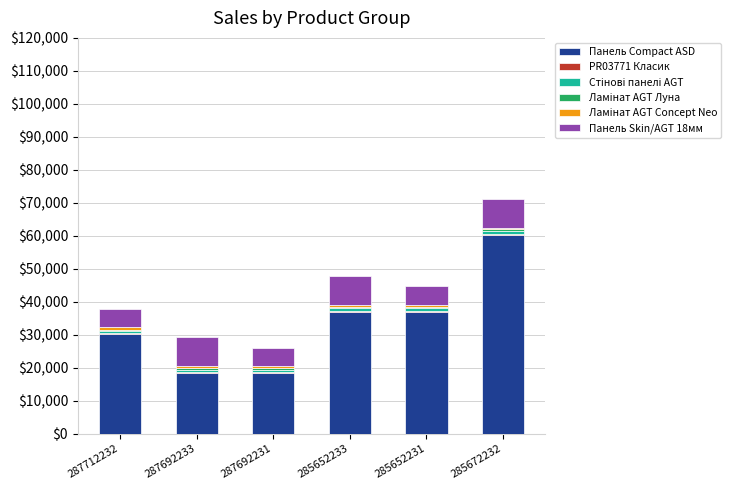

At which category is the sum across all series the highest?

285672232